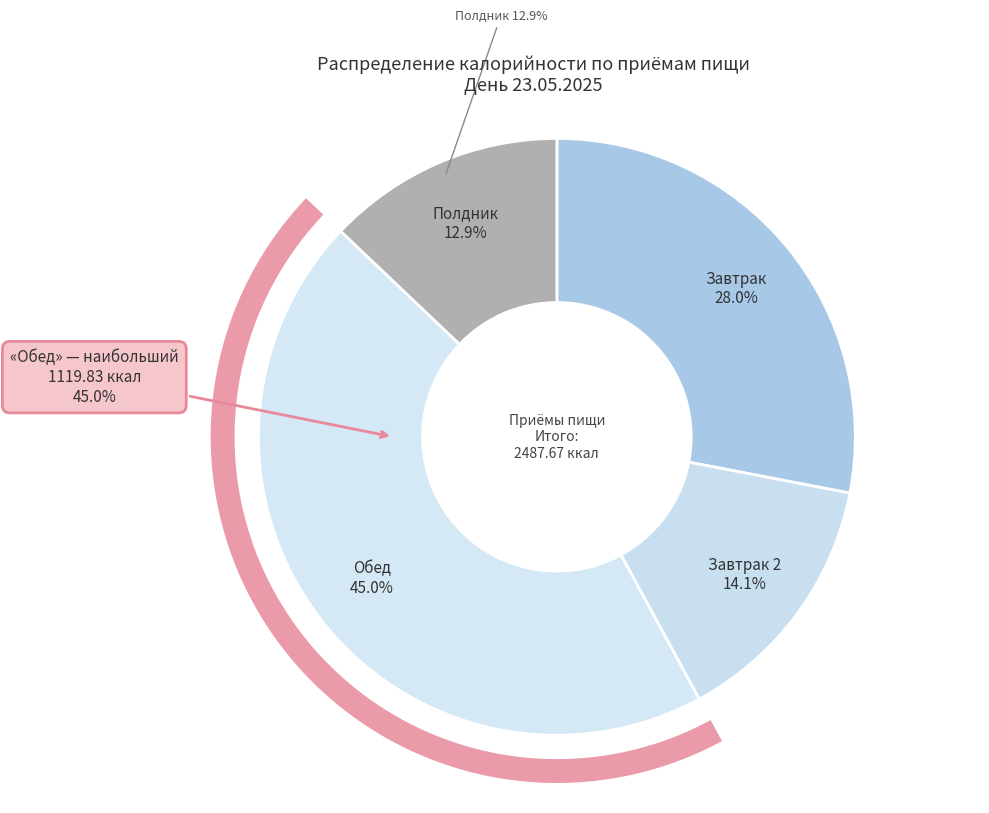

Rank the categories by value from highest to lowest.

Обед, Завтрак, Завтрак 2, Полдник